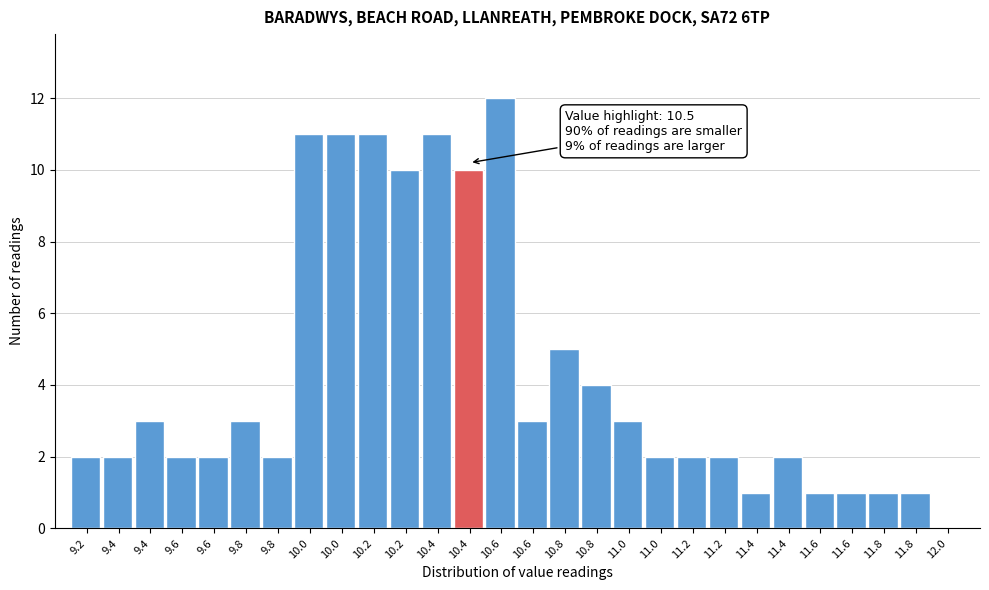

How many series are shown in this chart?

1